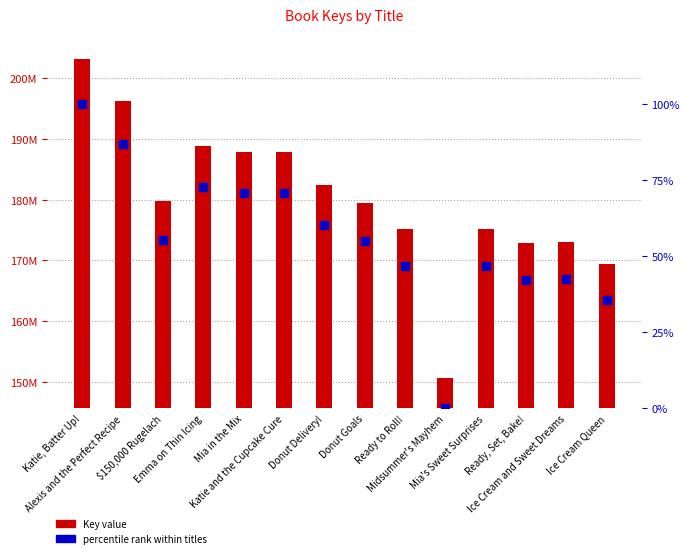

Is the value of percentile rank within titles at Donut Delivery! greater than the value of Key value at $150,000 Rugelach?

No